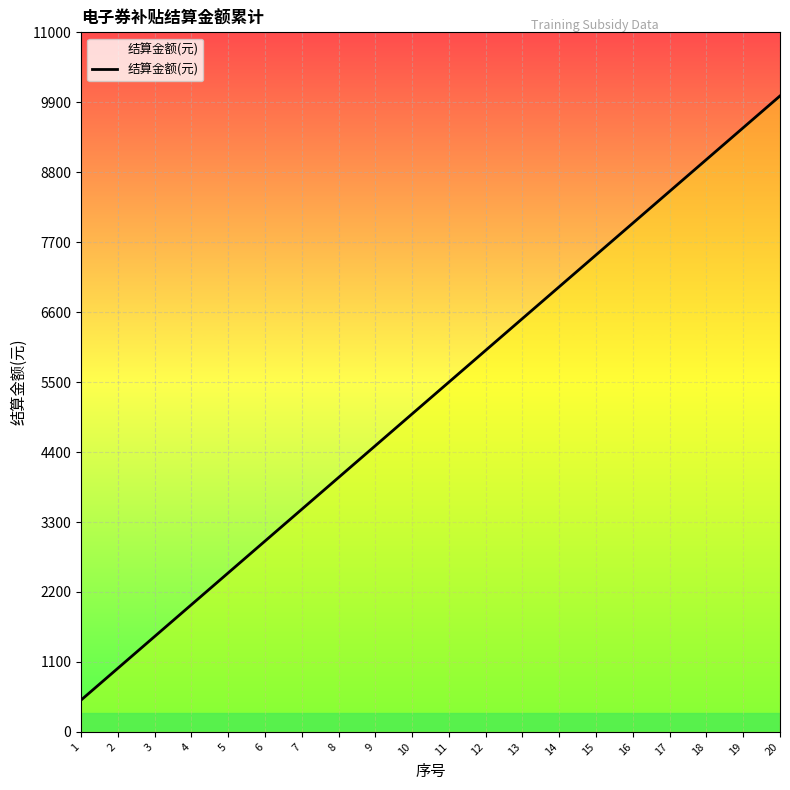

What is the difference between the second highest and minimum values?

9000